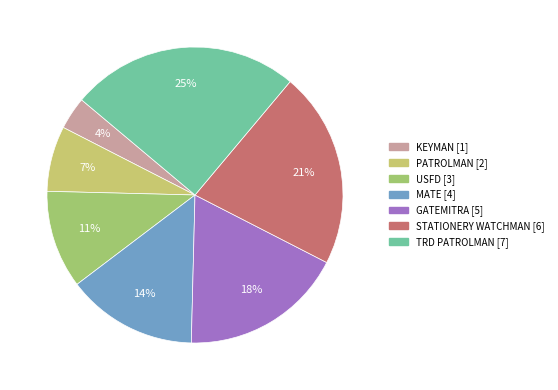

Does any single category account for the majority?

No